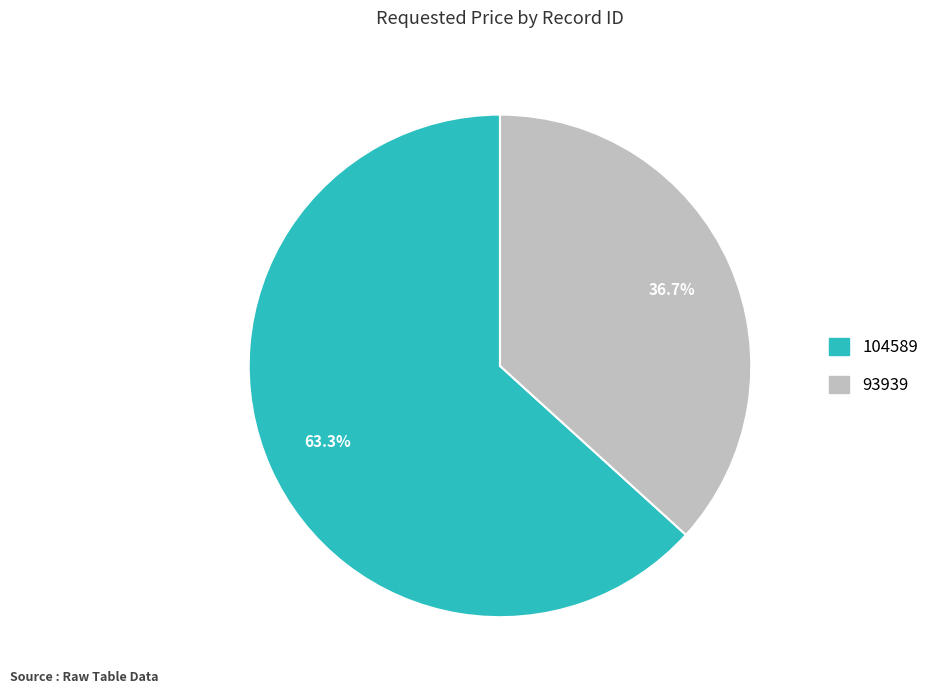

Combined, what portion of the pie is 104589 and 93939?

100.0%